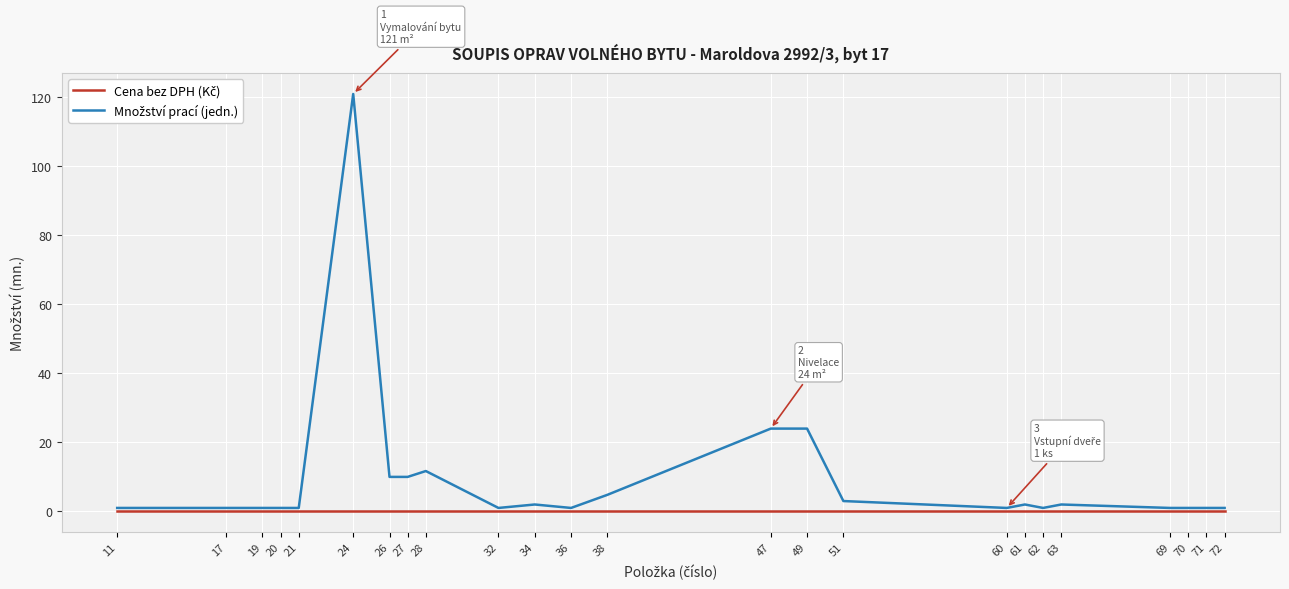

What is the spread (max minus min) of values at 38?

4.8